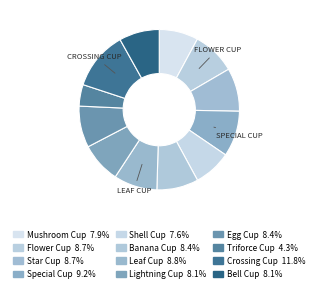

What percentage do Banana Cup and Shell Cup together represent?

16.0%